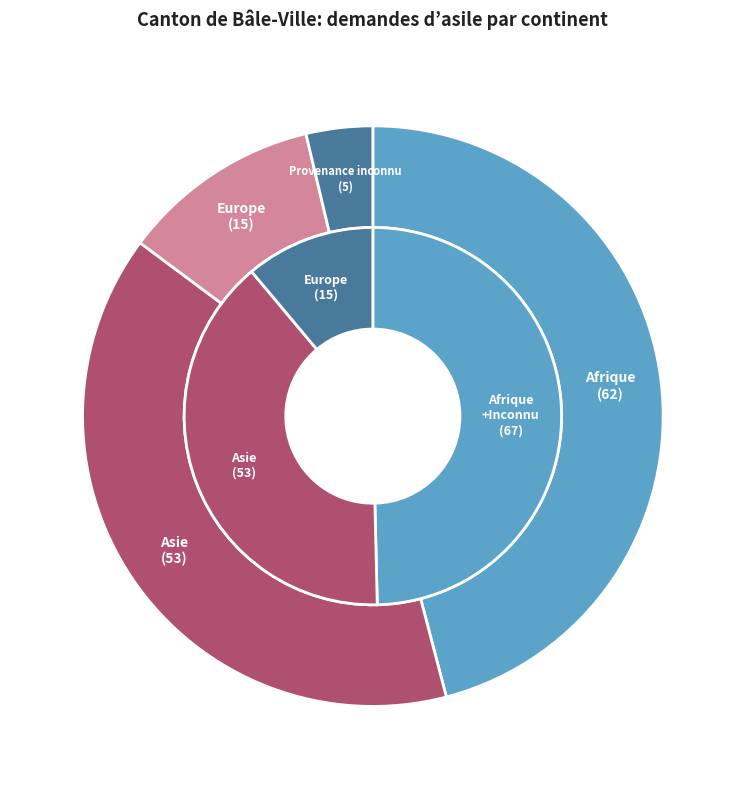

Between Provenance inconnu and Asie, which is larger?

Asie